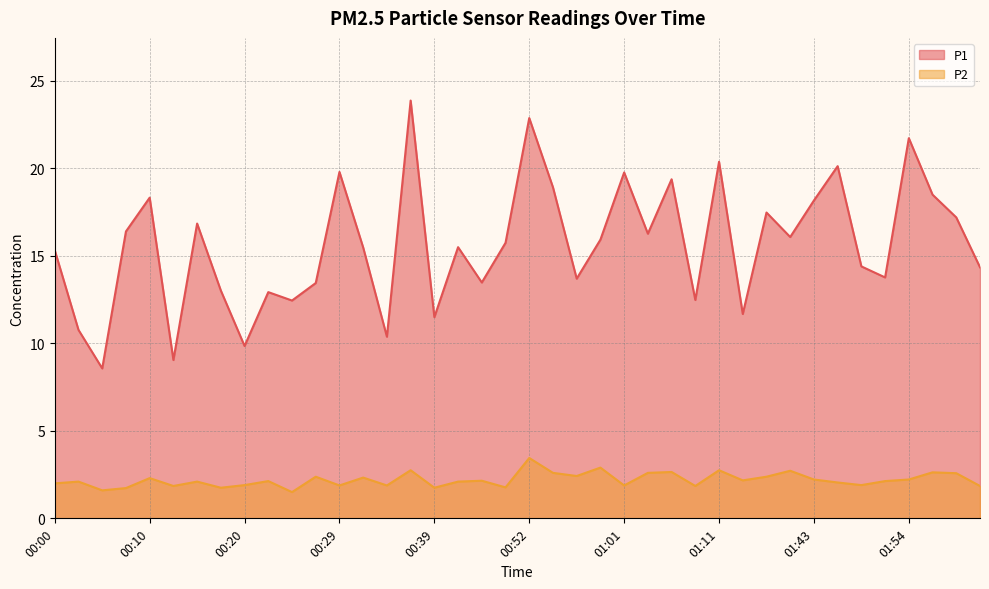

Does the chart display data point markers on the line(s)?

No